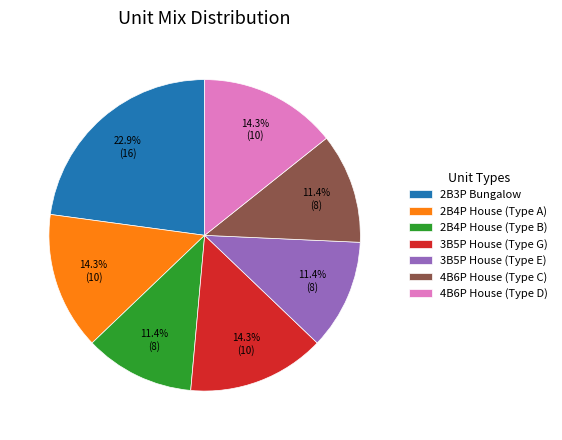

To the nearest percent, what is the difference between the 3B5P House (Type E) and 2B4P House (Type A) slice percentages?

3%